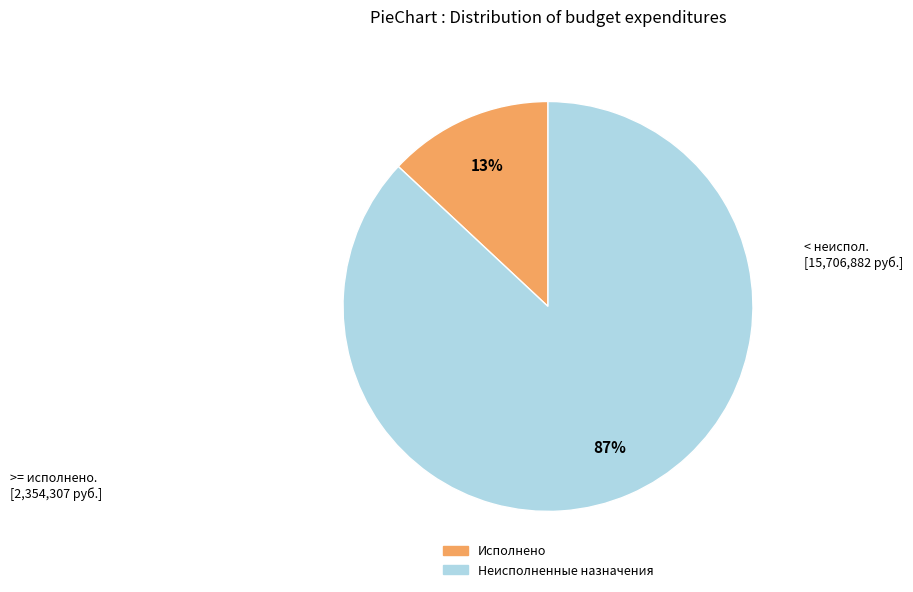

Is there any slice that represents more than half of the pie?

Yes